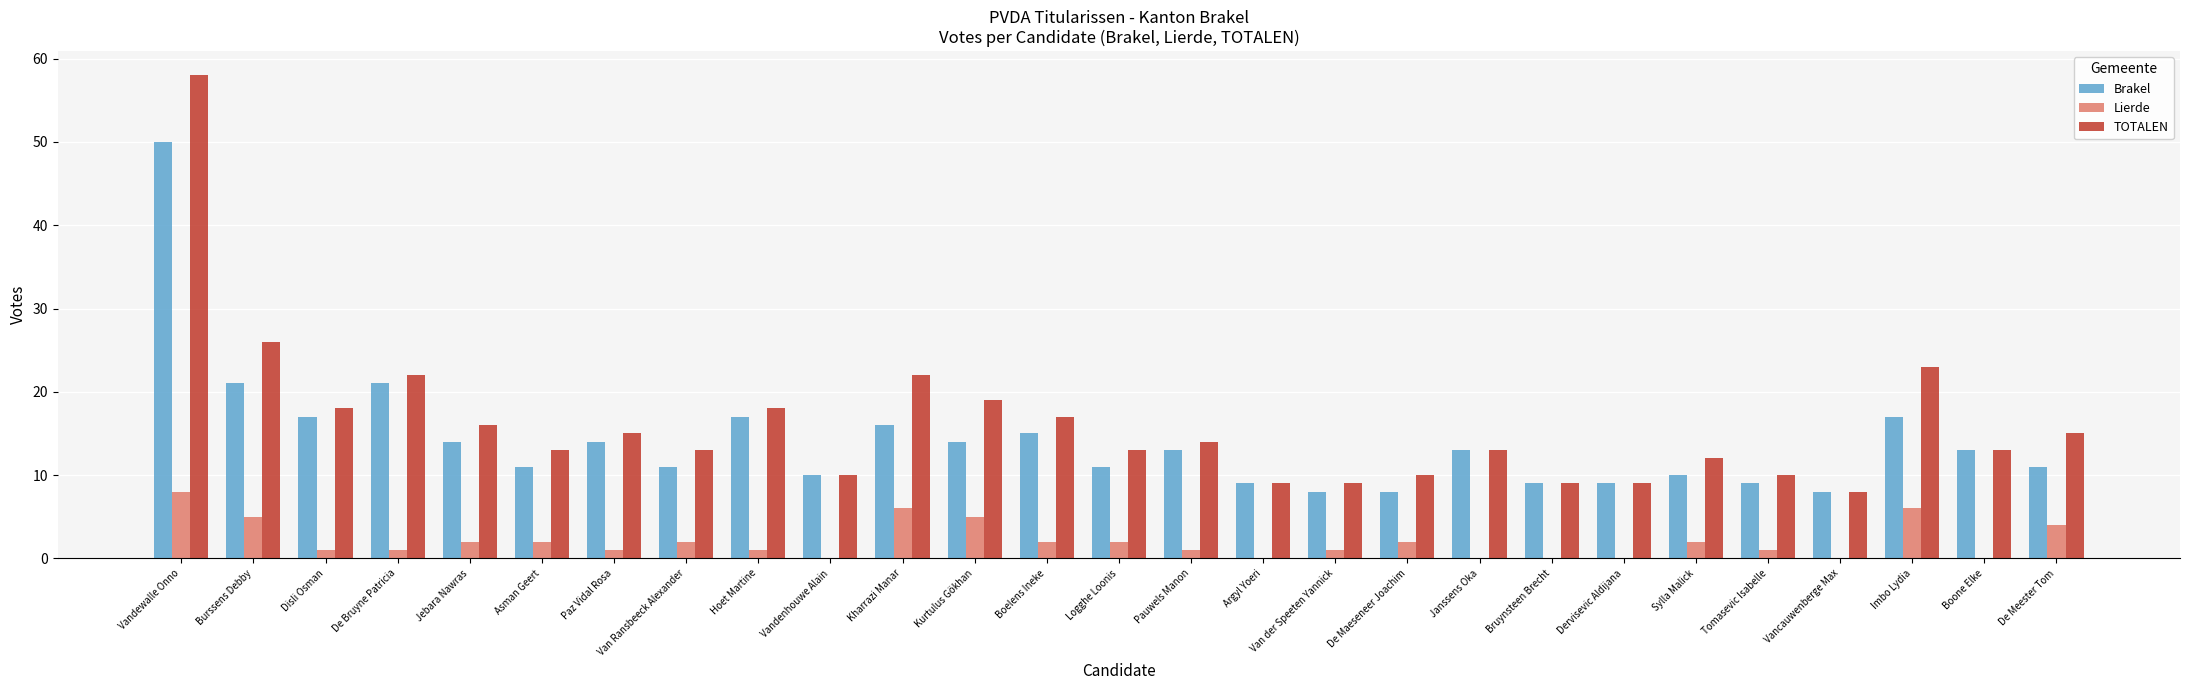

True or false: TOTALEN has a value of 26 at Burssens Debby.

True